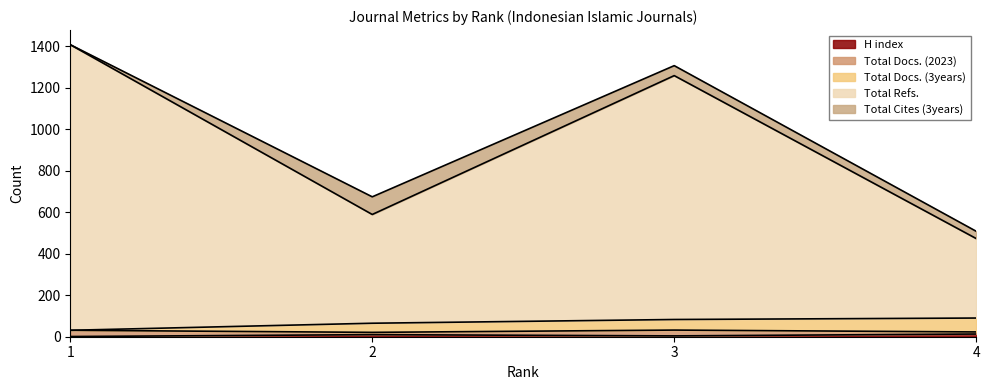

Does the chart have visible grid lines?

No